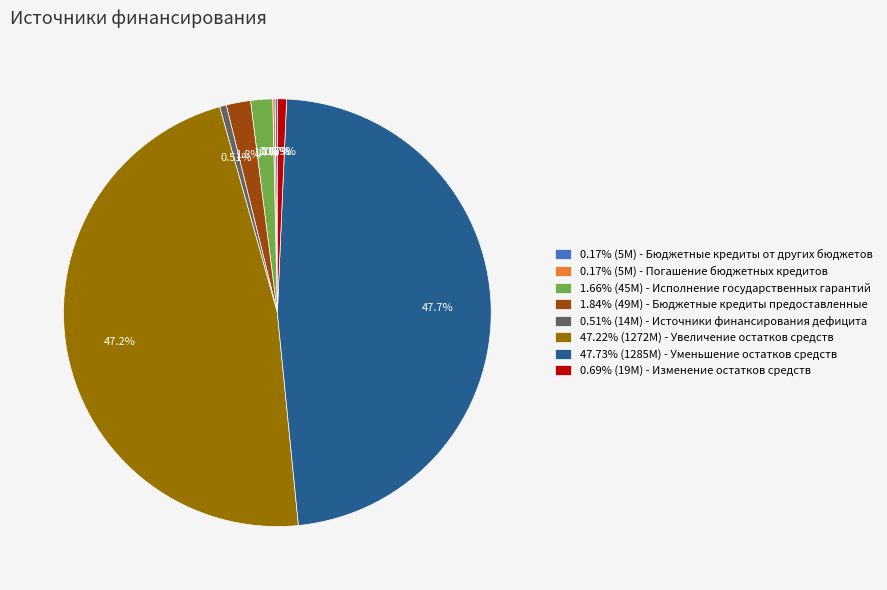

Is there a majority slice in this chart?

No